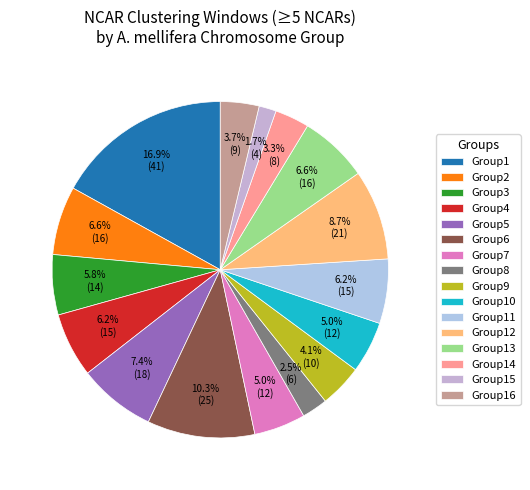

Is Group11 the majority of the pie?

No